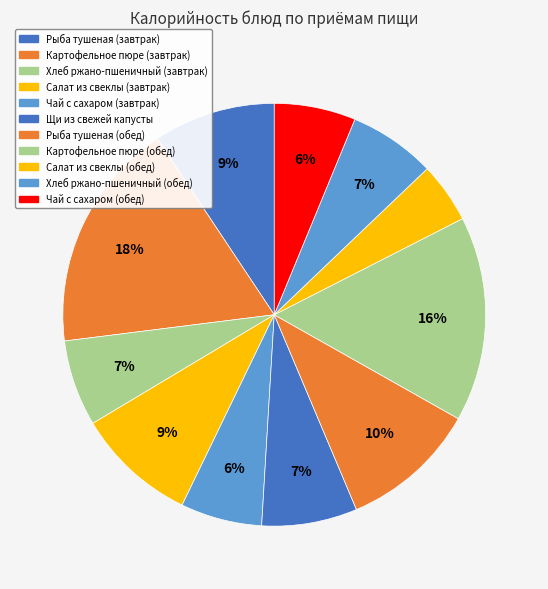

What is the change in value from Салат из свеклы (завтрак) to Щи из свежей капусты?

-18.6